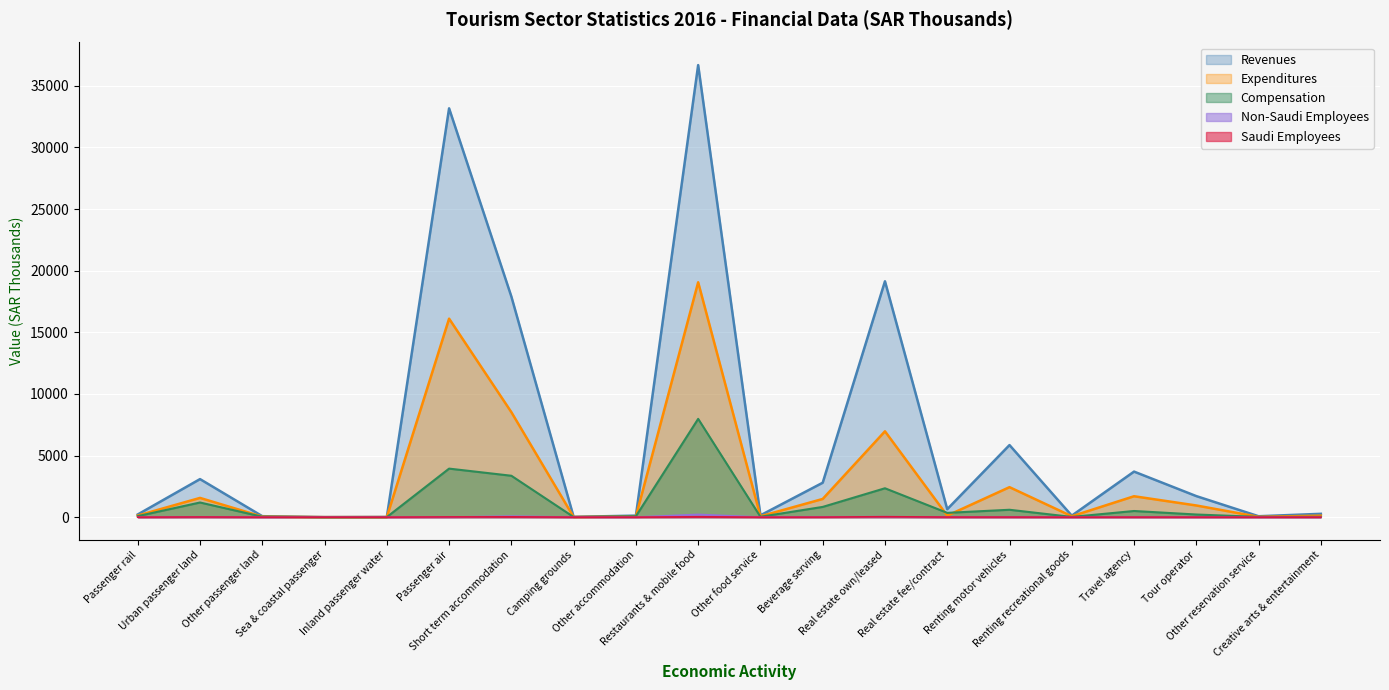

True or false: Non-Saudi has a value of 5.9 at Travel agency.

True